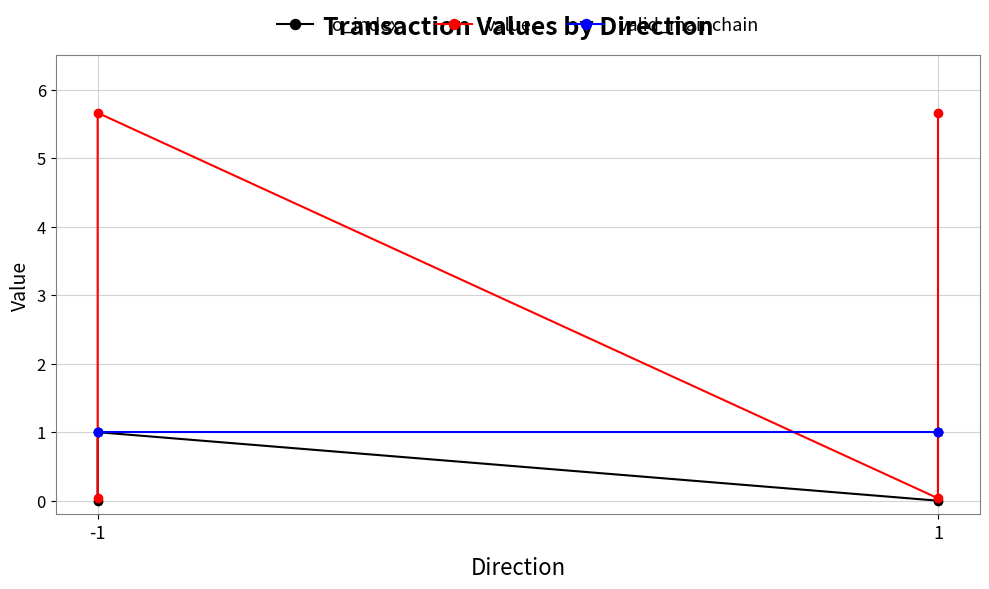

List the series in order of their overall mean, highest first.

value, valid_mainchain, io_index